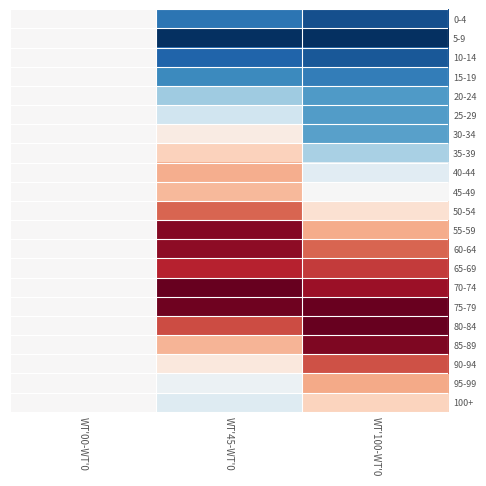

Rank the series by their maximum value, from lowest to highest.

0-4, 5-9, 10-14, 15-19, 20-24, 25-29, 30-34, 100+, 35-39, 45-49, 40-44, 95-99, 50-54, 90-94, 65-69, 60-64, 55-59, 85-89, 75-79, 70-74, 80-84